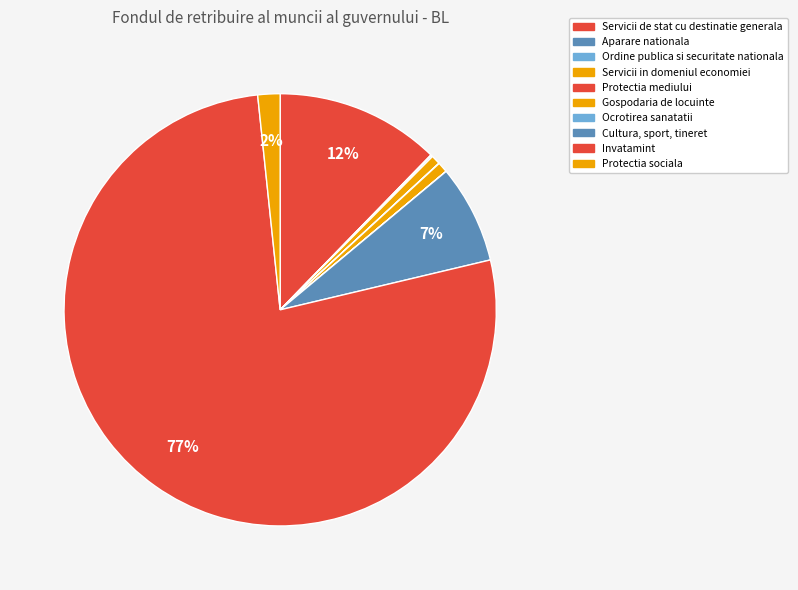

To the nearest percent, what is the difference between the Ocrotirea sanatatii and Invatamint slice percentages?

77%